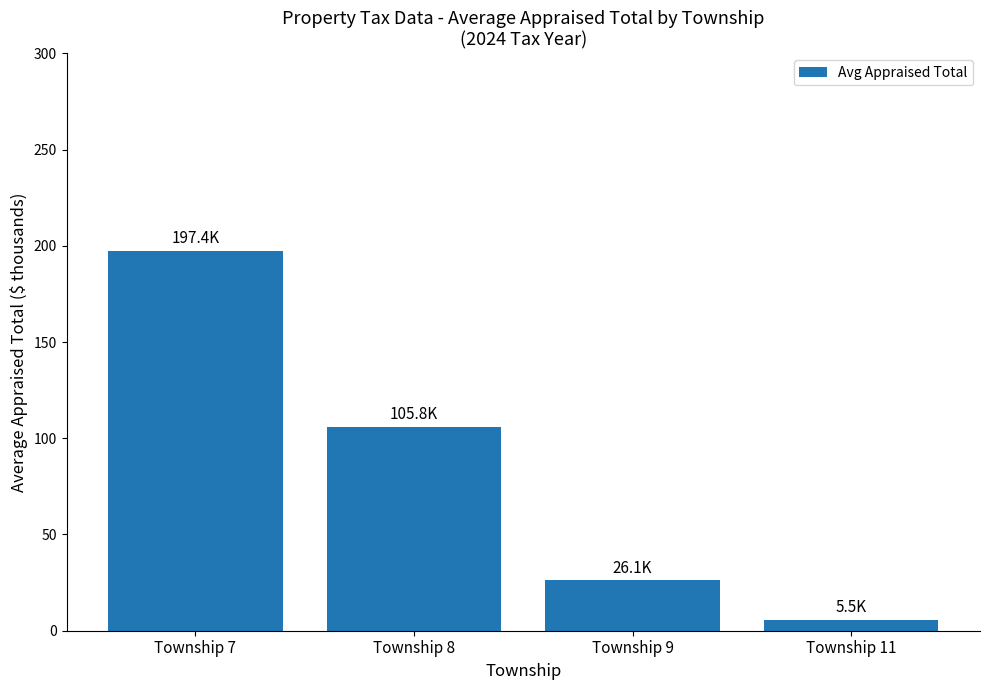

At which label is the value closest to 101?

Township 8